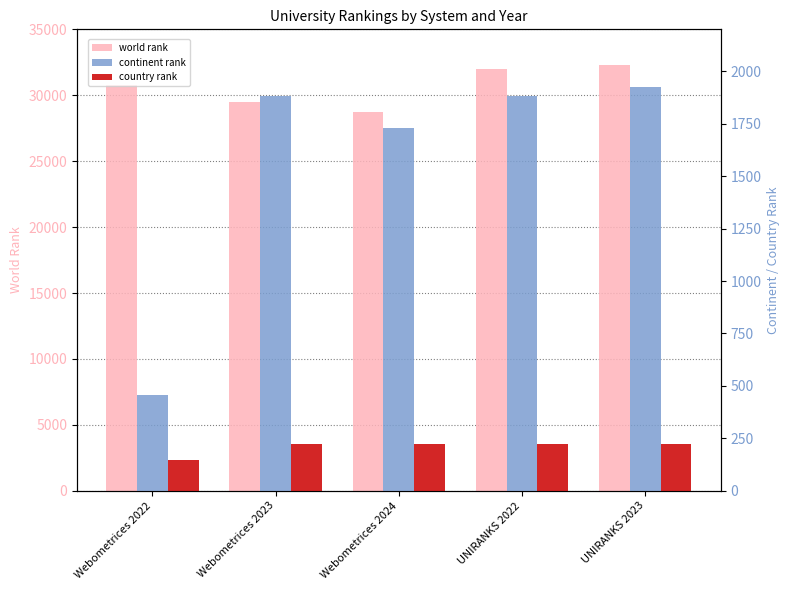

Reading left to right, list all the values displayed in this chart.

world rank: 30815	29493	28728	31978	32292
continent rank: 456	1882	1729	1880	1924
country rank: 146	224	222	222	223